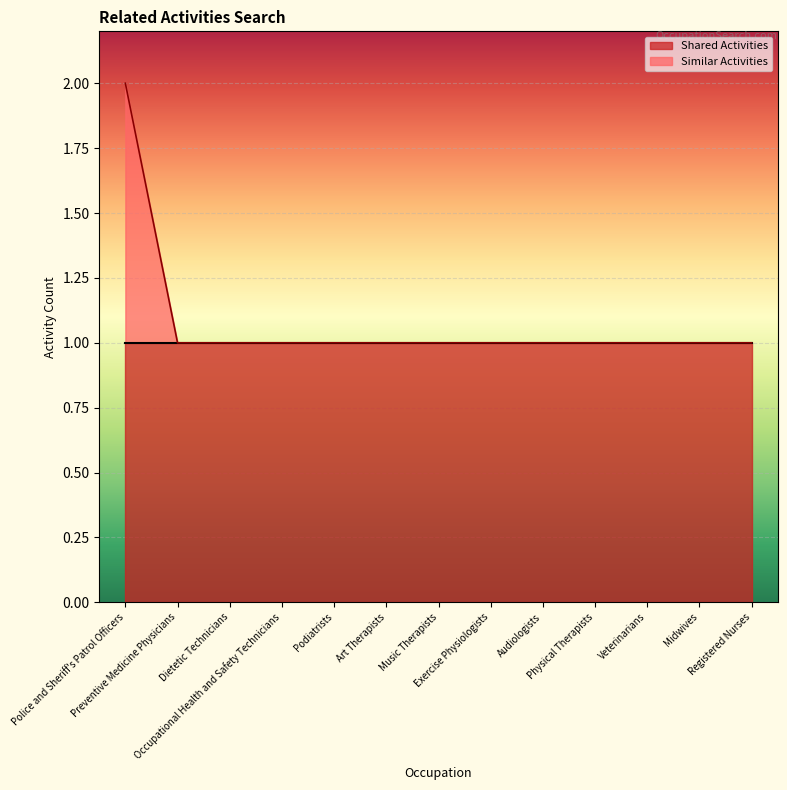

What are all the series names shown in the legend?

Shared Activities, Similar Activities